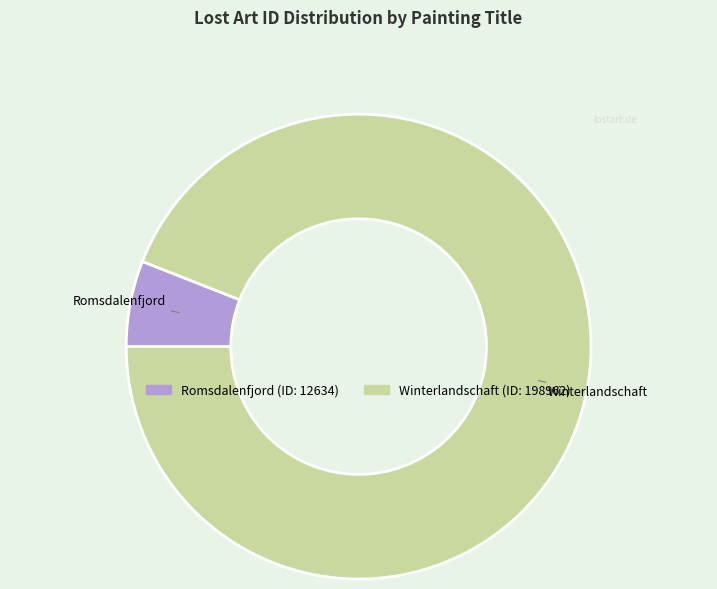

Which slice is the largest?

Winterlandschaft